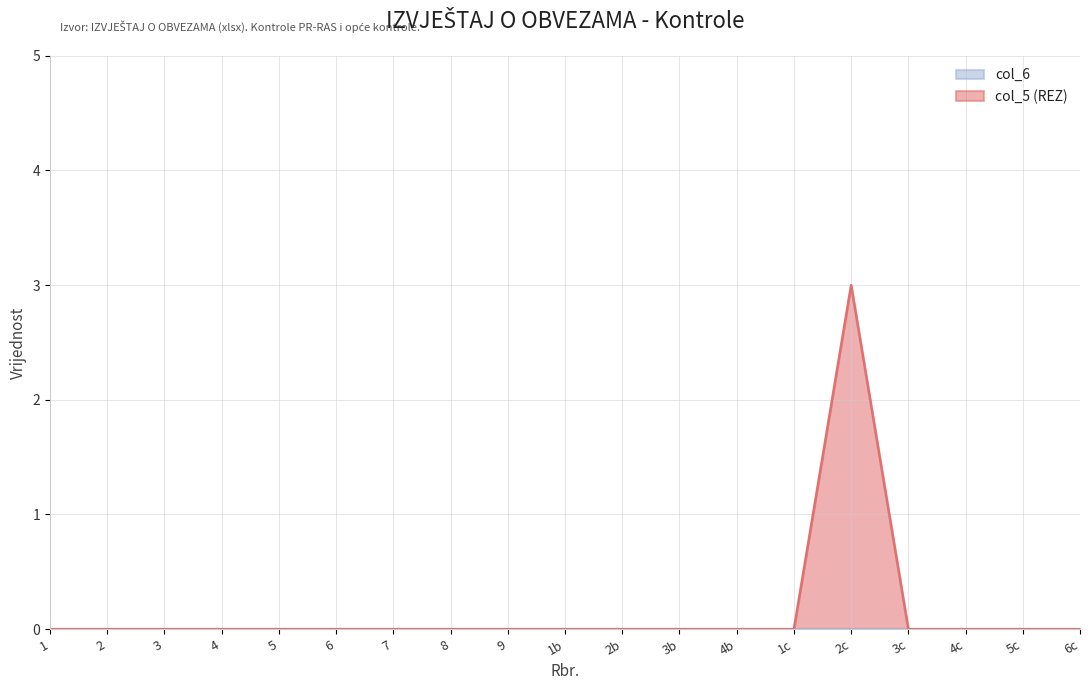

True or false: col_5 (REZ) and col_6 cross at least once.

False